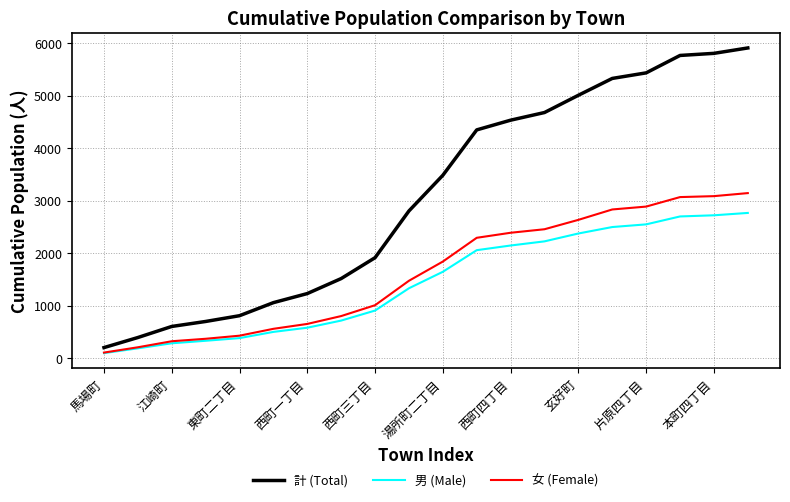

List the series in order of their peak value, lowest first.

男 (Male), 女 (Female), 計 (Total)